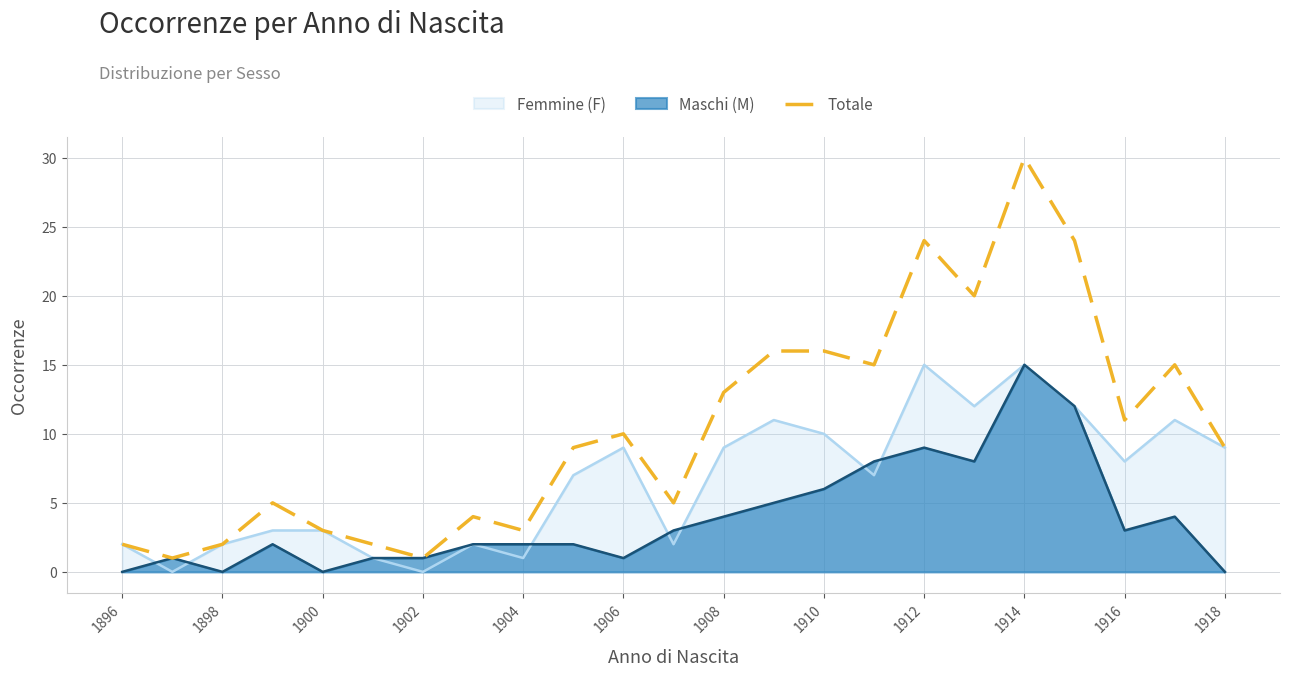

True or false: Femmine (F) has a value of 3 at 1900.

True